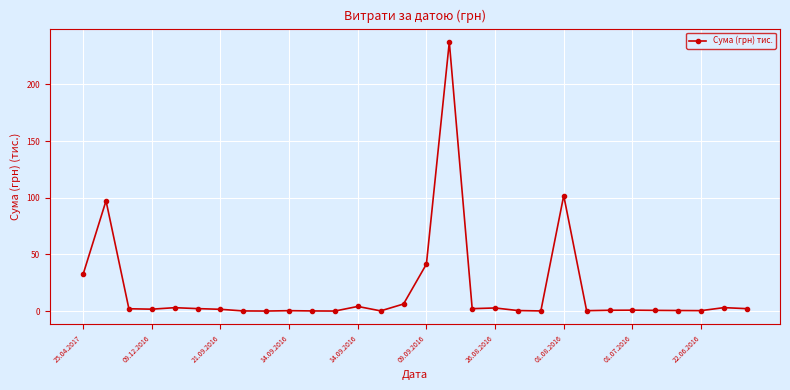

True or false: the data has more than 2 interior local peaks.

True